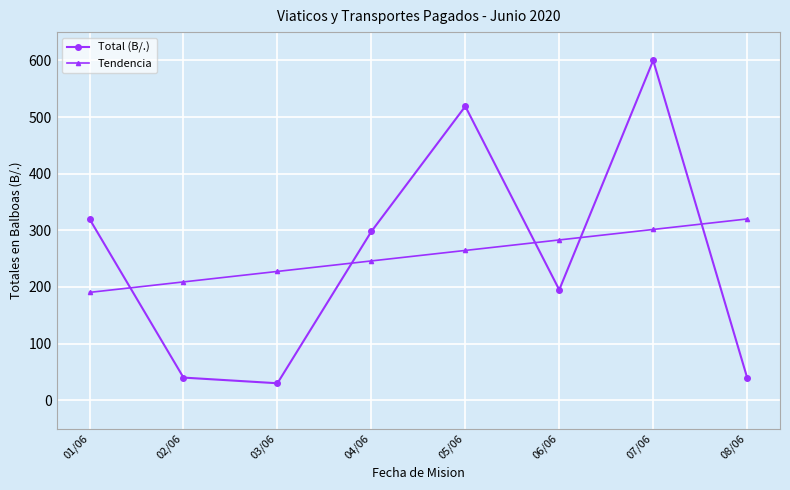

At 06/06, list the series in order from smallest to largest.

Total (B/.), Tendencia